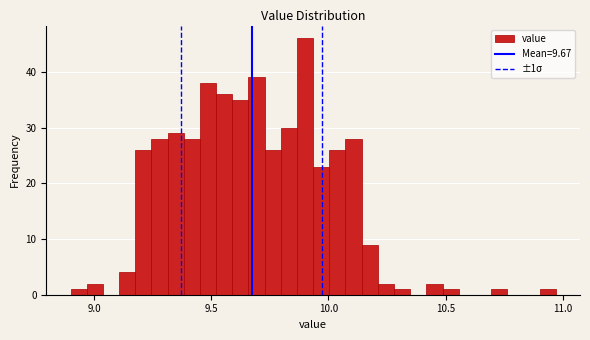

Around what value on the x-axis is the tallest bar? Give the approximate position of its centre, as read against the axis.

9.90